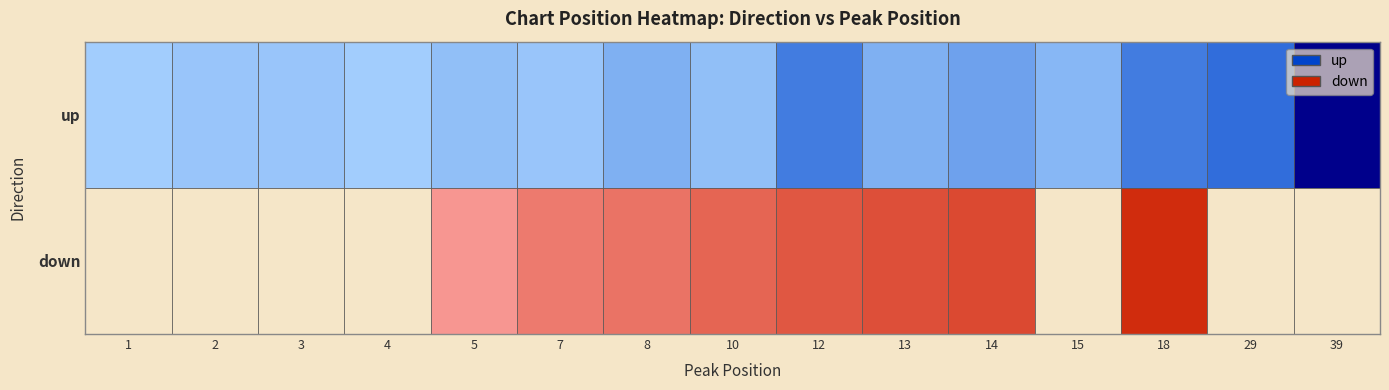

At which category is the sum across all series the highest?

39